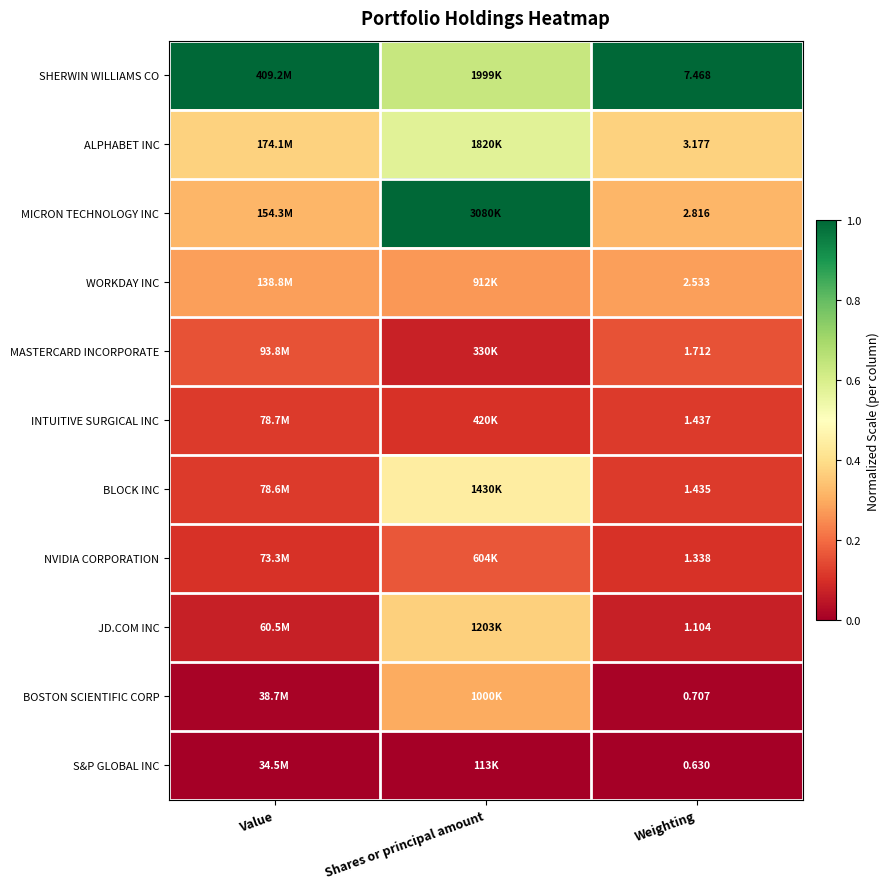

List the labels in order of NVIDIA CORPORATION value, largest first.

Shares or principal amount, Value, Weighting